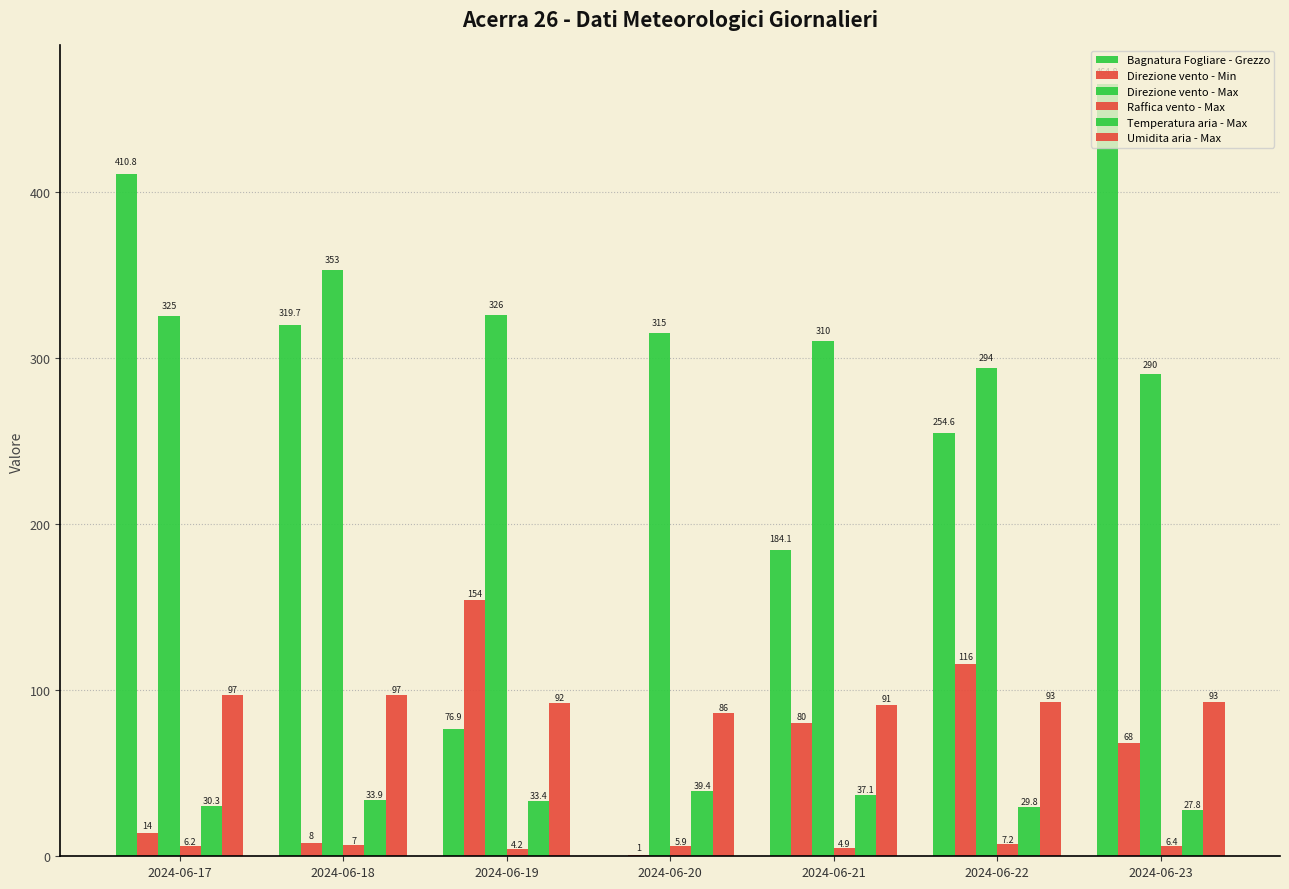

True or false: Bagnatura Fogliare - Grezzo has a value of 76.9 at 2024-06-19.

True